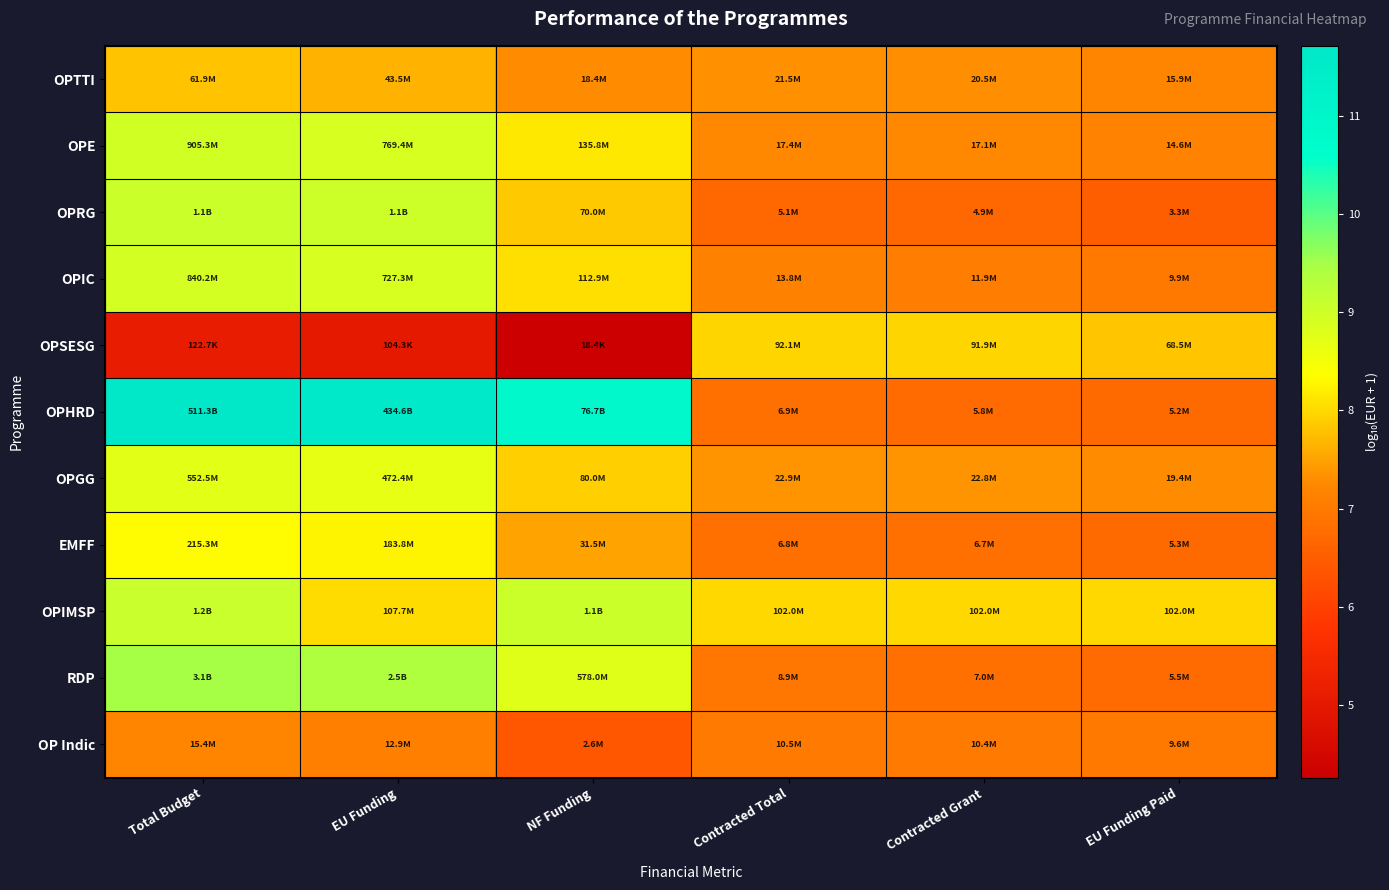

Which series has the widest spread of values?

OPHRD